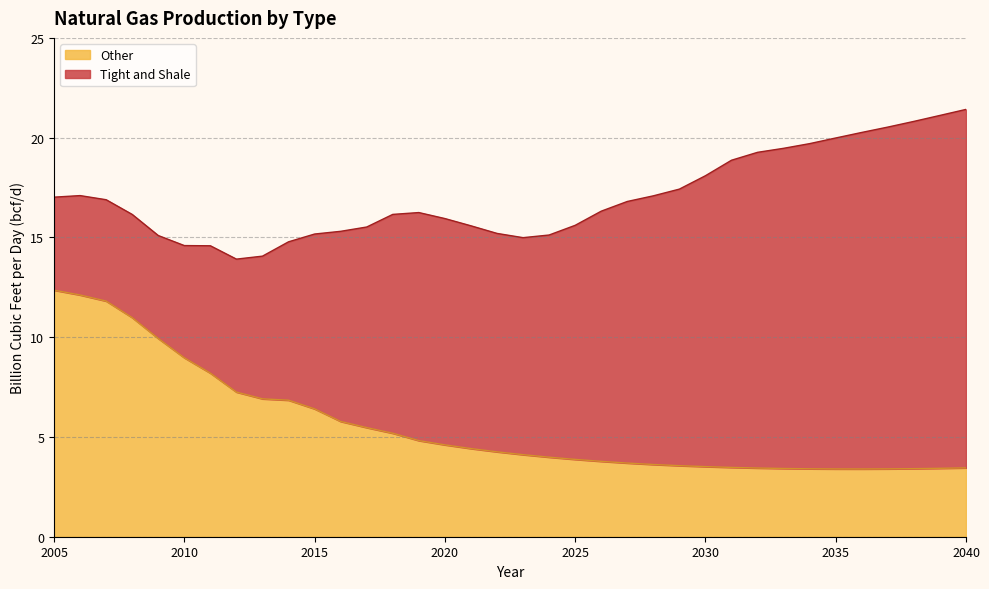

How many interior local valleys (lower than both neighbors) does the data have?

1